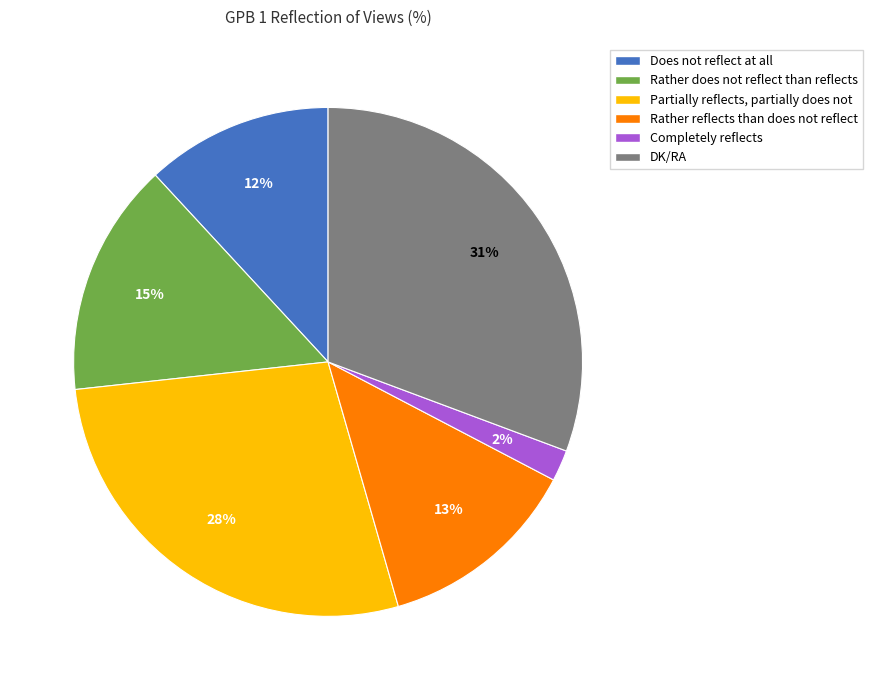

Does Completely reflects represent more than half of the total?

No